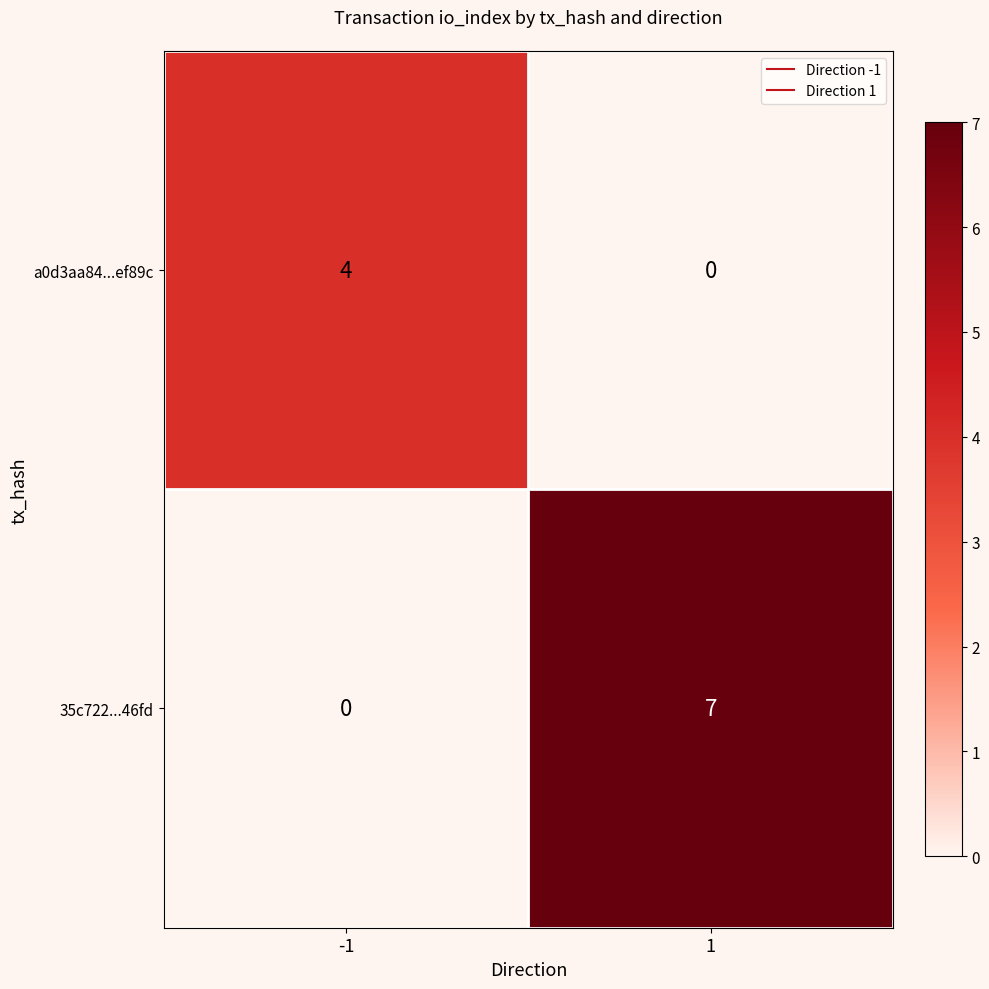

What is the difference between the highest and lowest values at -1?

4